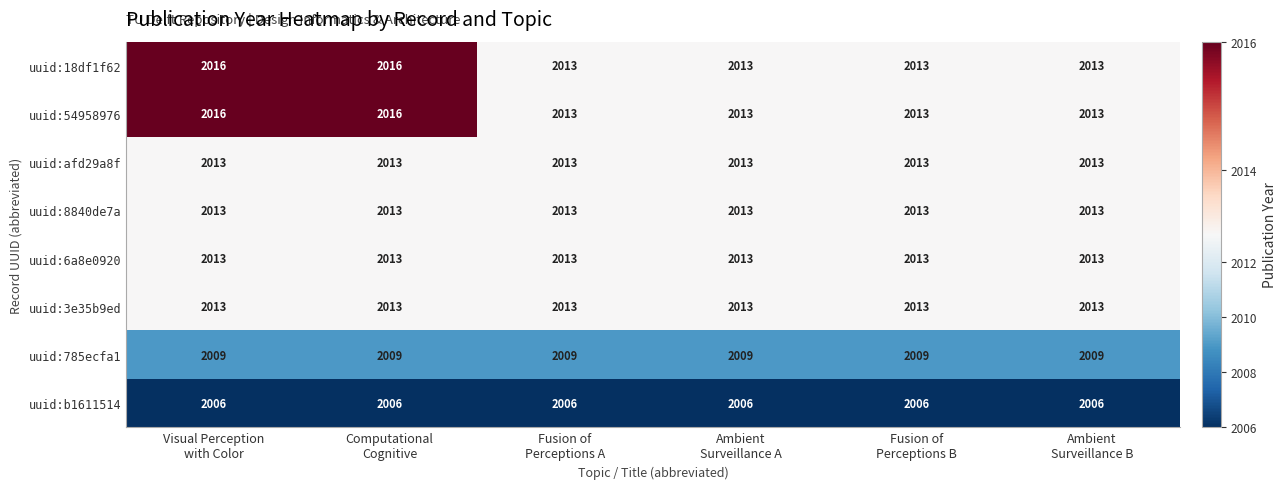

How many uuid:54958976 values are between 2013 and 2016?

6